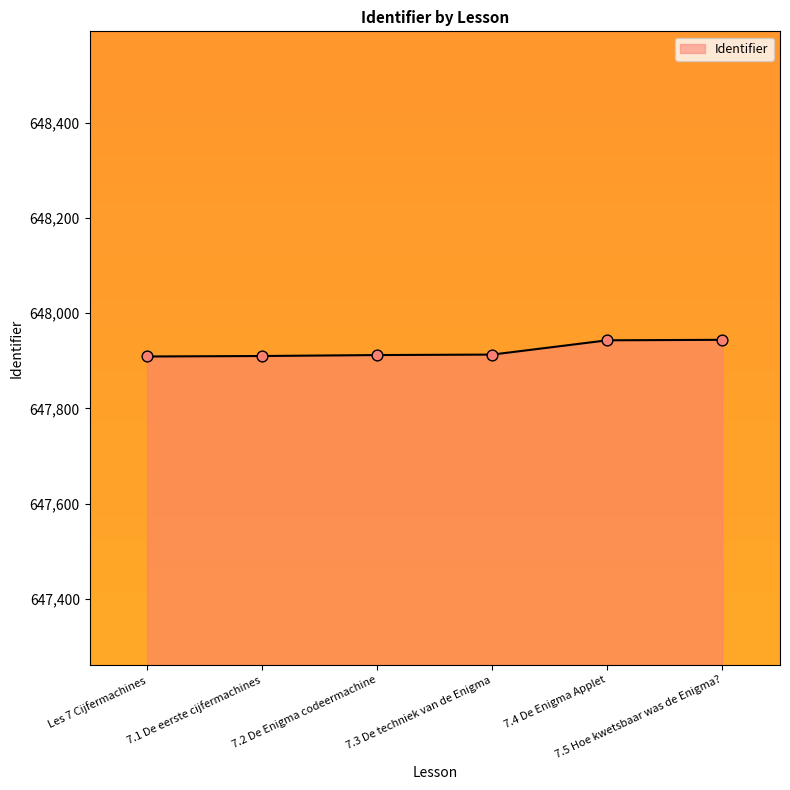

What is the change in value from 7.1 De eerste cijfermachines to 7.2 De Enigma codeermachine?

+2